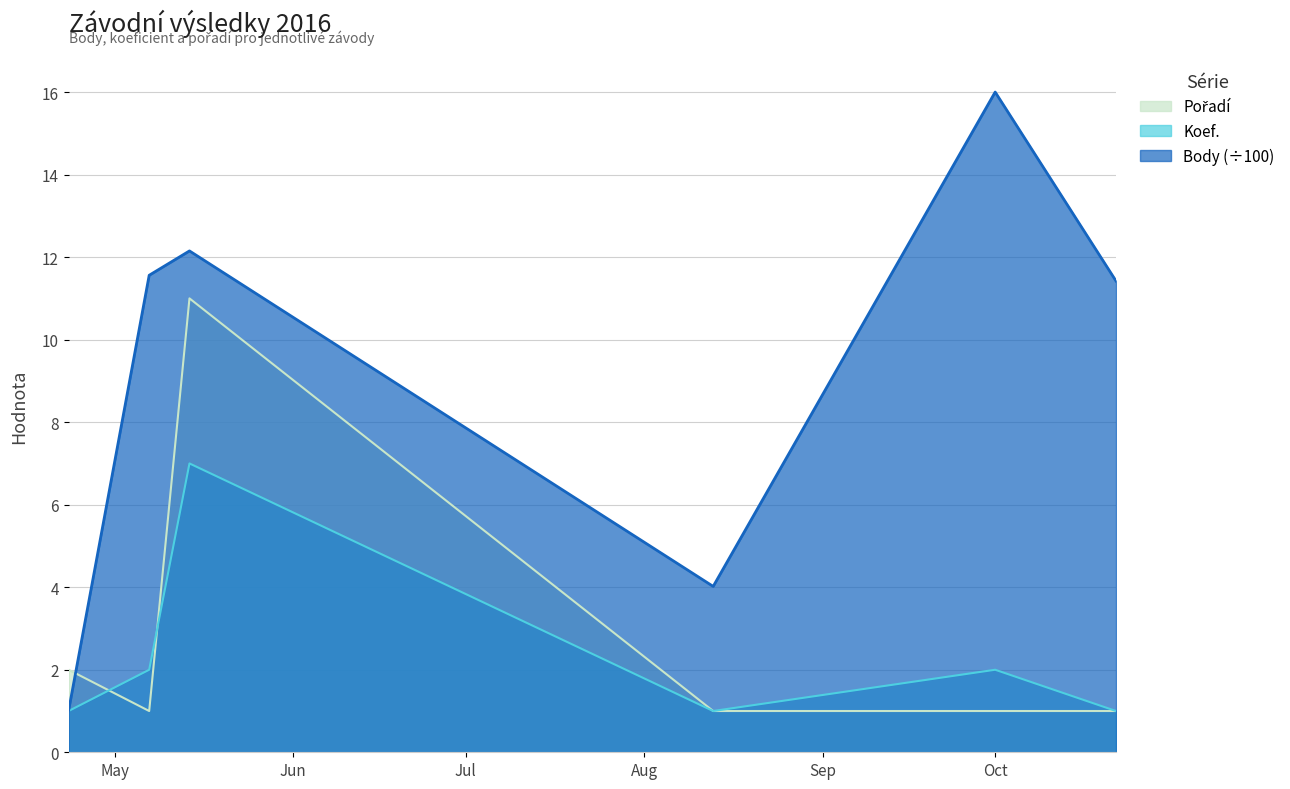

The value of Body at 2016-08-13 is 4.0. True or false?

True